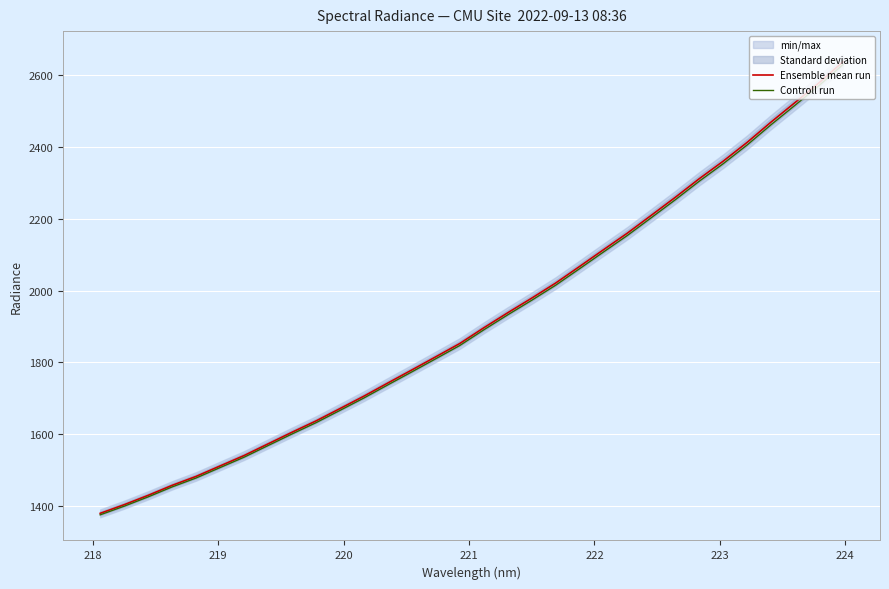

What is the lowest value of the Controll run series?

1375.7